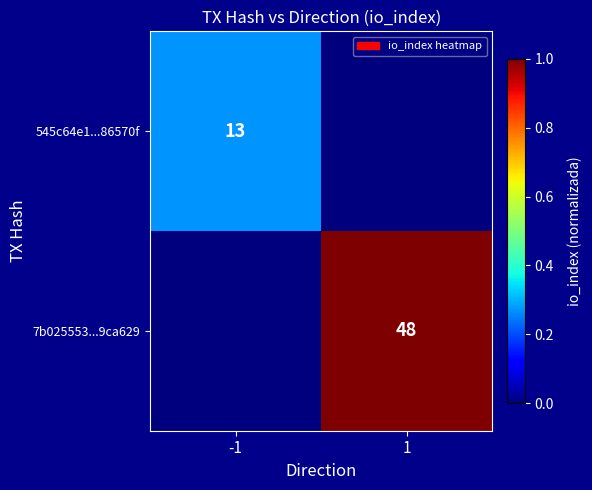

True or false: 7b025553...9ca629 has a value of 68 at 1.

False